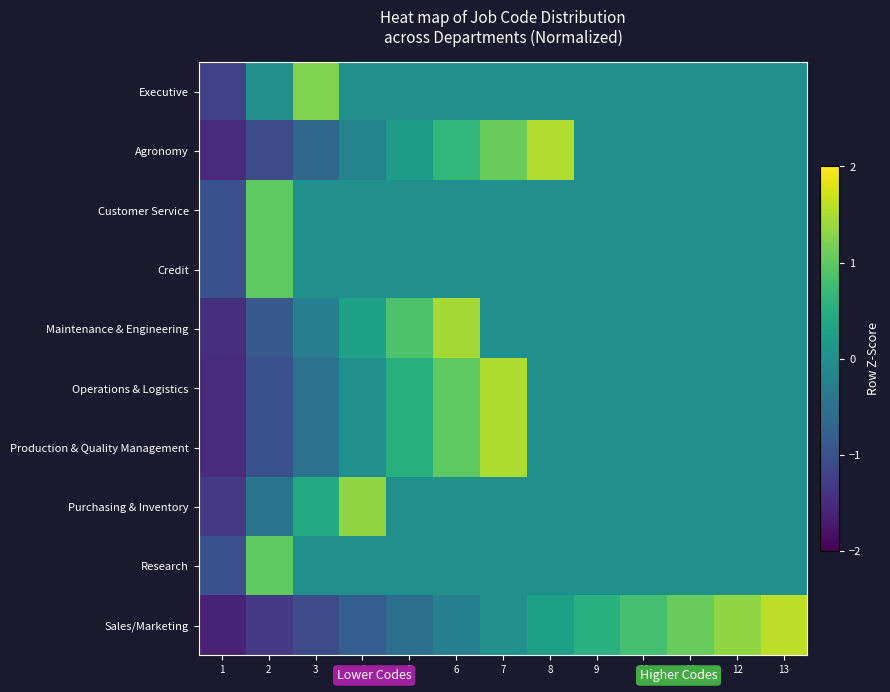

List the series in order of their peak value, highest first.

Sales/Marketing, Agronomy, Operations & Logistics, Production & Quality Management, Maintenance & Engineering, Purchasing & Inventory, Executive, Customer Service, Credit, Research